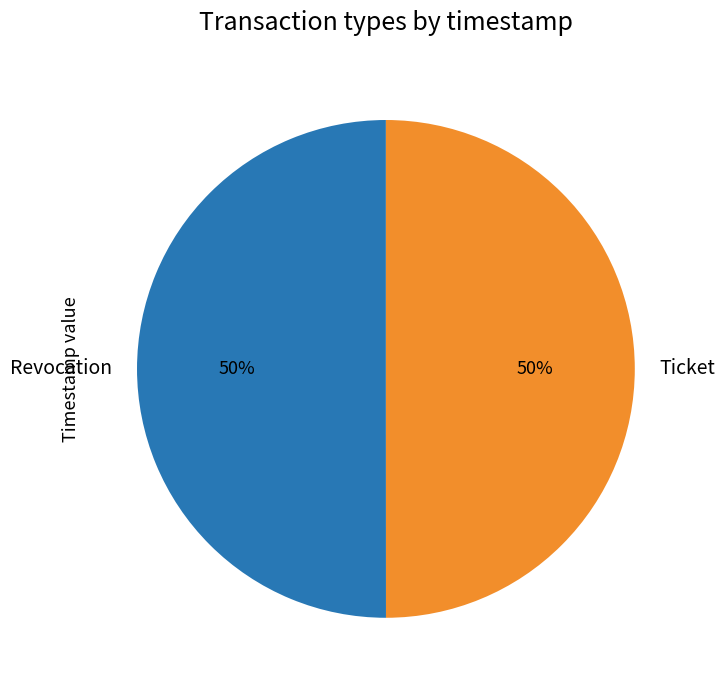

What is the ratio of the value at Ticket to the value at Revocation?

1.0